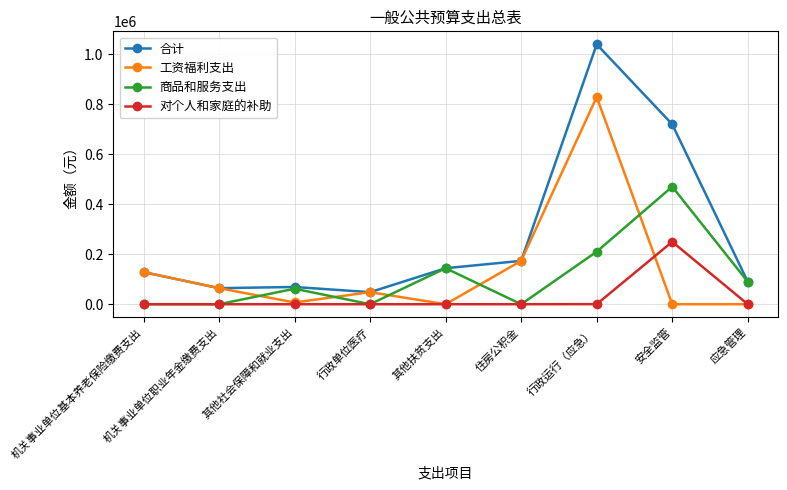

Where is 商品和服务支出 nearest to the value 235000?

行政运行（应急）